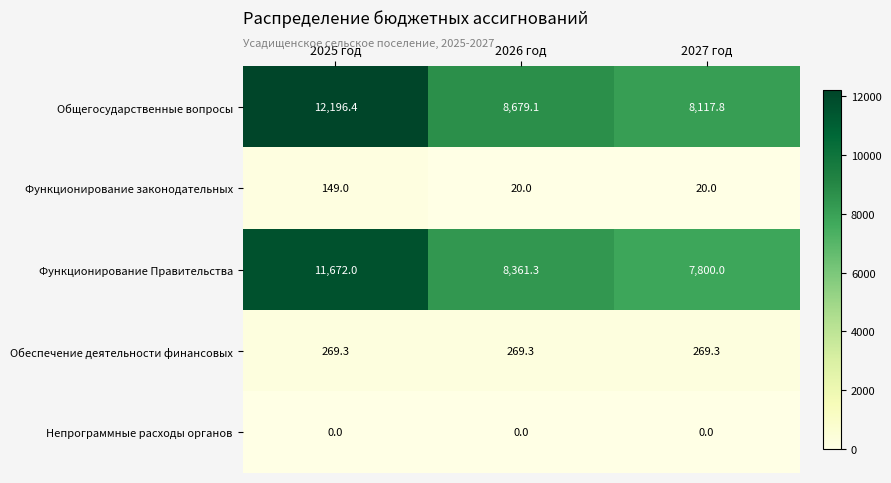

What is the spread (max minus min) of values at 2027 год?

8117.8